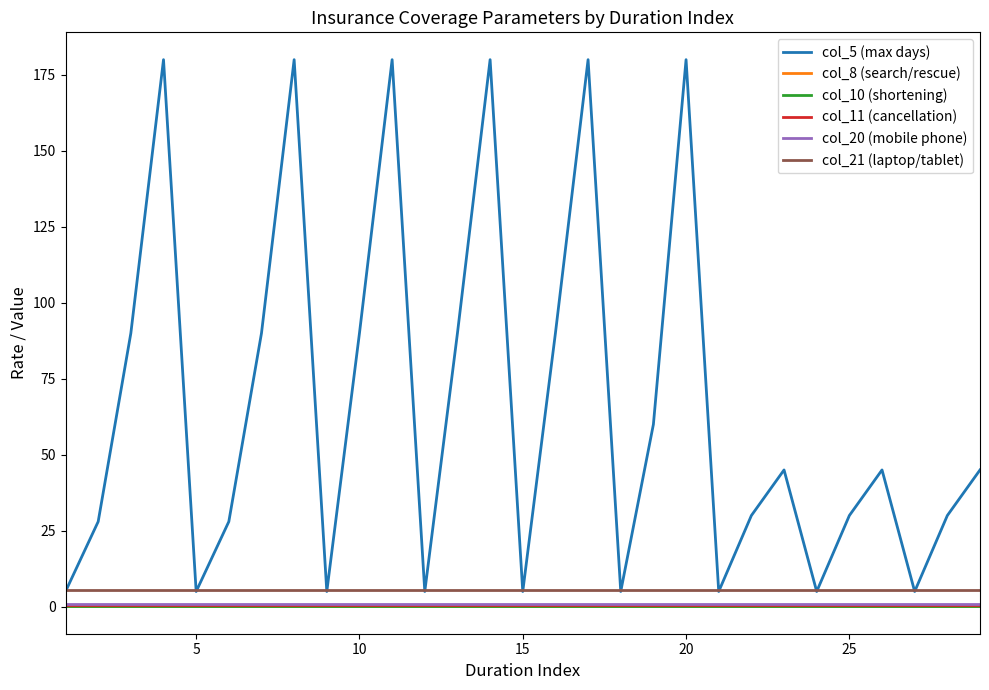

What is the greatest value displayed?

180.0